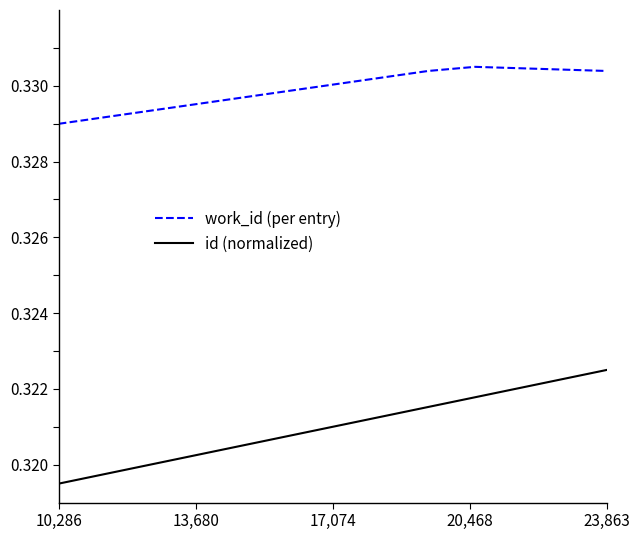

Which series has the widest spread of values?

id (normalized)